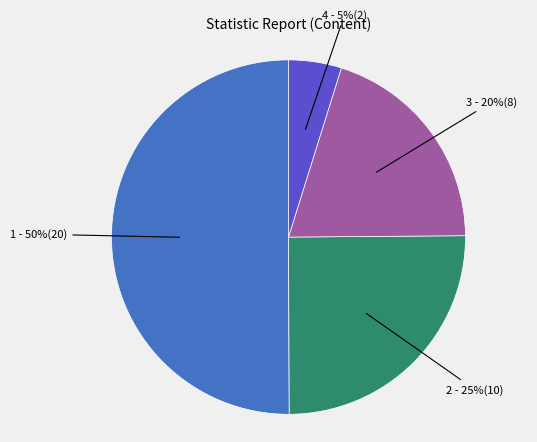

To the nearest percent, what is the average slice percentage?

25%